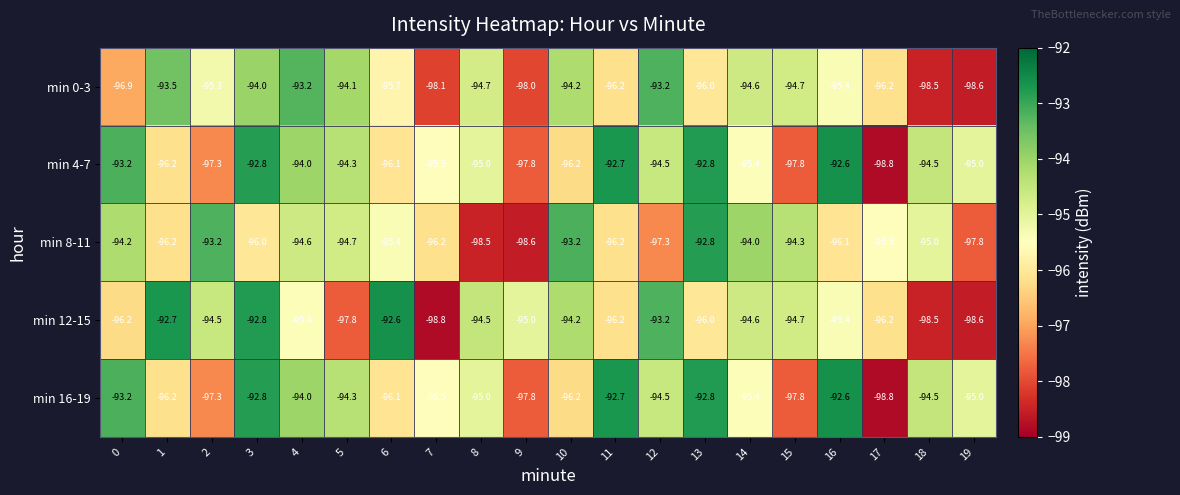

At which category is the sum across all series the highest?

3